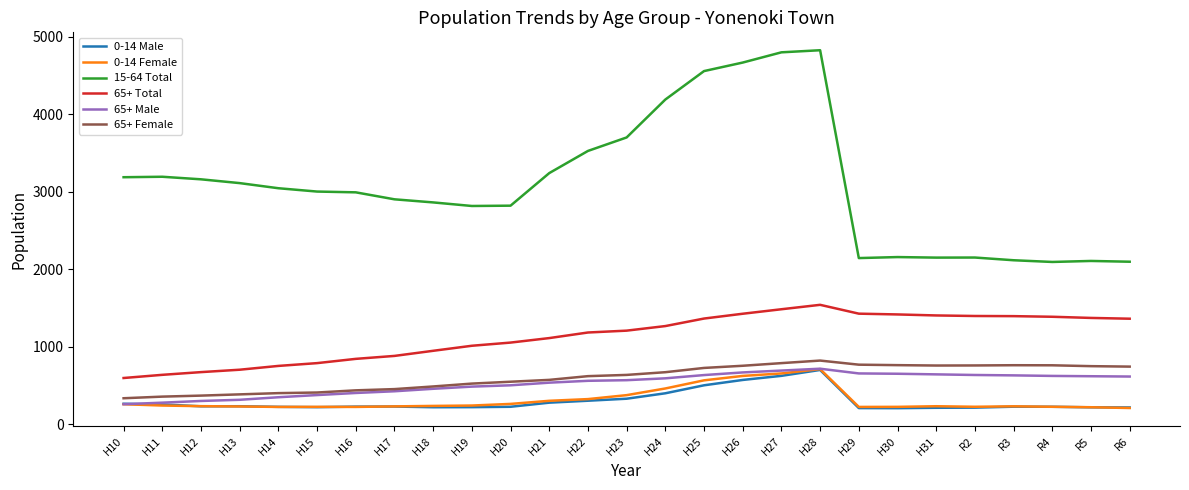

What position from the right is H16?

21